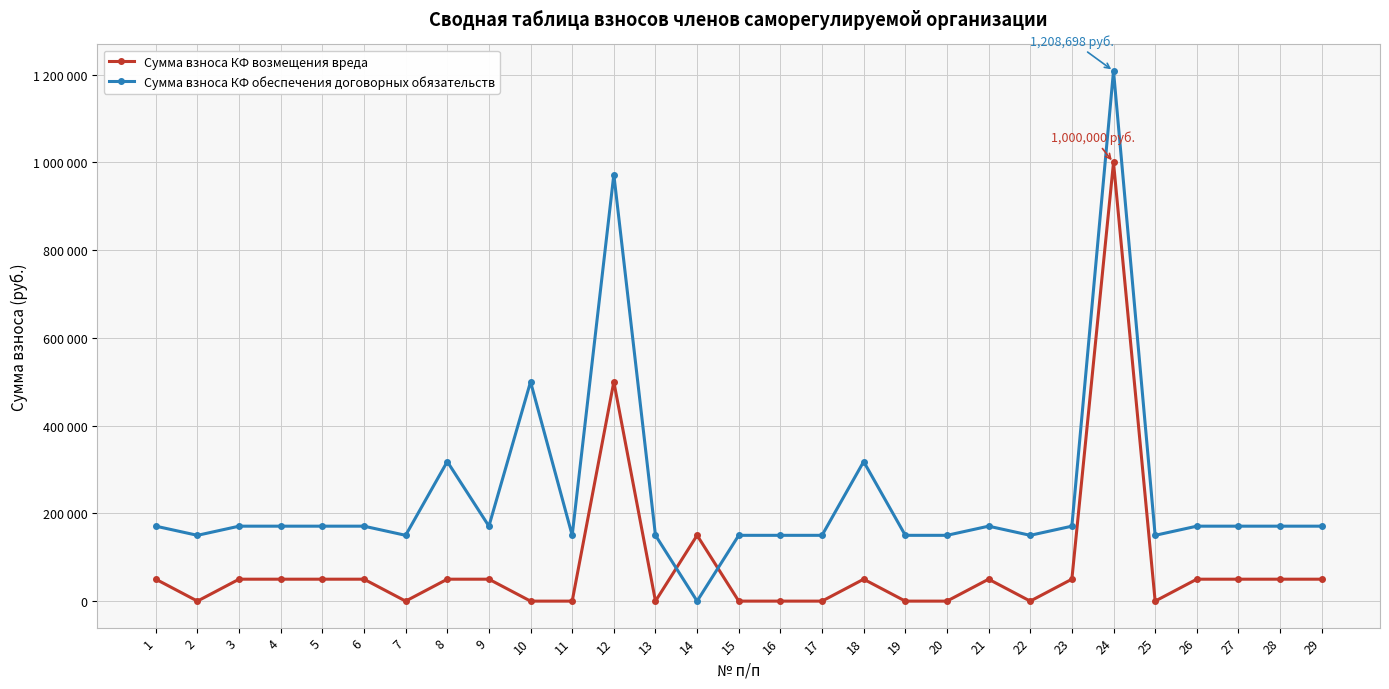

Reading right to left, what are all the values shown in this chart?

Сумма взноса КФ возмещения вреда: 50000	50000	50000	50000	0	1000000	50000	0	50000	0	0	50000	0	0	0	150000	0	500000	0	0	50000	50000	0	50000	50000	50000	50000	0	50000
Сумма взноса КФ обеспечения договорных обязательств: 170870	170870	170870	170870	150000	1208698	170870	150000	170870	150000	150000	318116	150000	150000	150000	0	150000	972465	150000	500000	170870	318116	150000	170870	170870	170870	170870	150000	170870